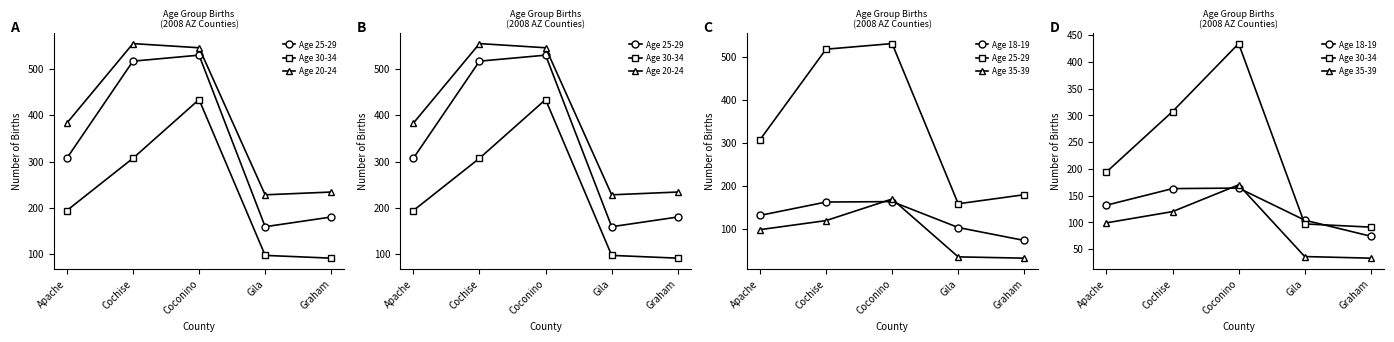

Reading left to right, transcribe all the data shown in this chart.

Age 25-29: 307	517	530	159	180
Age 30-34: 194	307	434	97	91
Age 20-24: 383	555	546	228	234
Age 18-19: 132	163	164	104	74
Age 35-39: 99	120	170	36	33